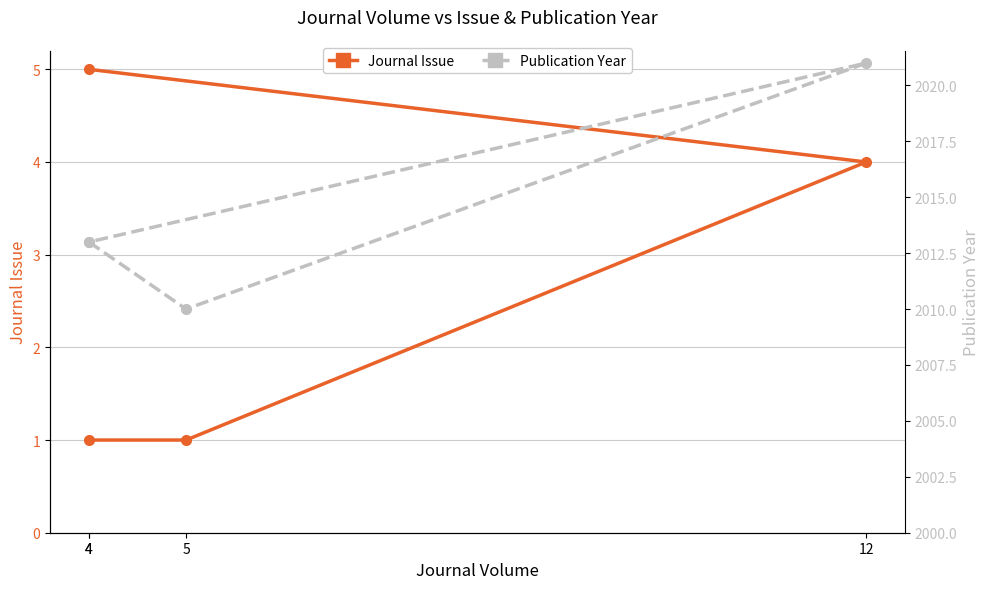

Reading right to left, transcribe all the data shown in this chart.

Journal Issue: 4=5	12=4	5=1	4=1
Publication Year: 4=2013	12=2021	5=2010	4=2013